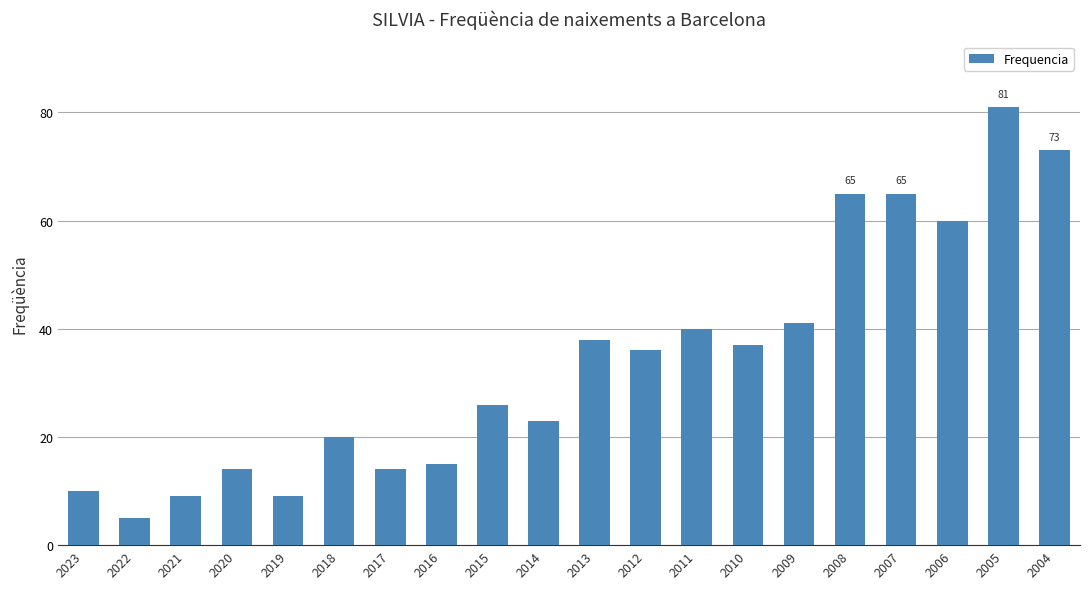

Approximately how many times larger is the value at 2016 compared to 2008?

0.2